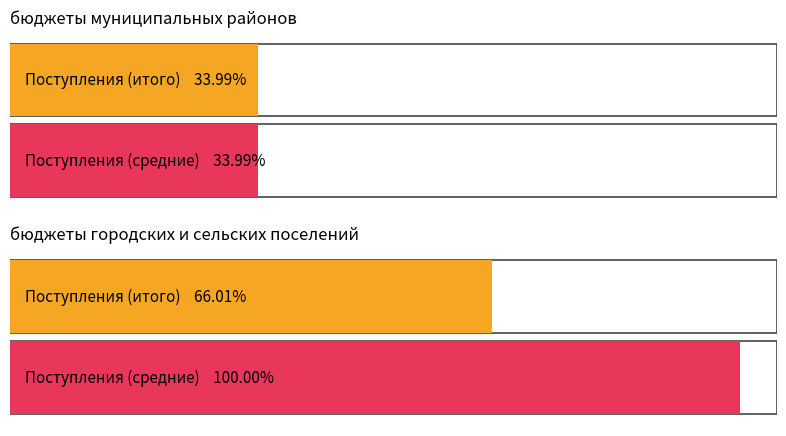

Is it true that бюджеты муниципальных районов equals 597097.5 at Иные межбюджетные трансферты?

False